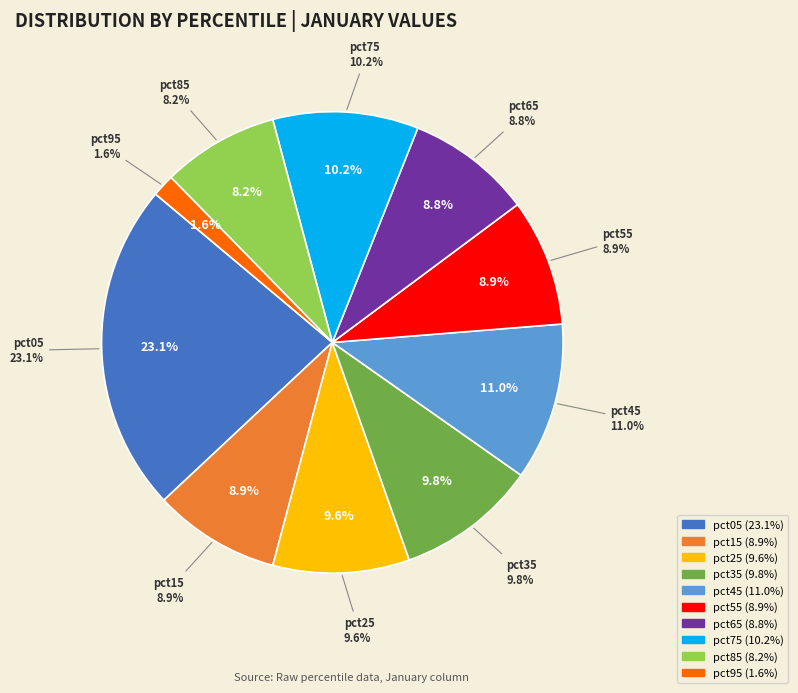

To the nearest percent, what is the difference between the pct65 and pct05 slice percentages?

14%